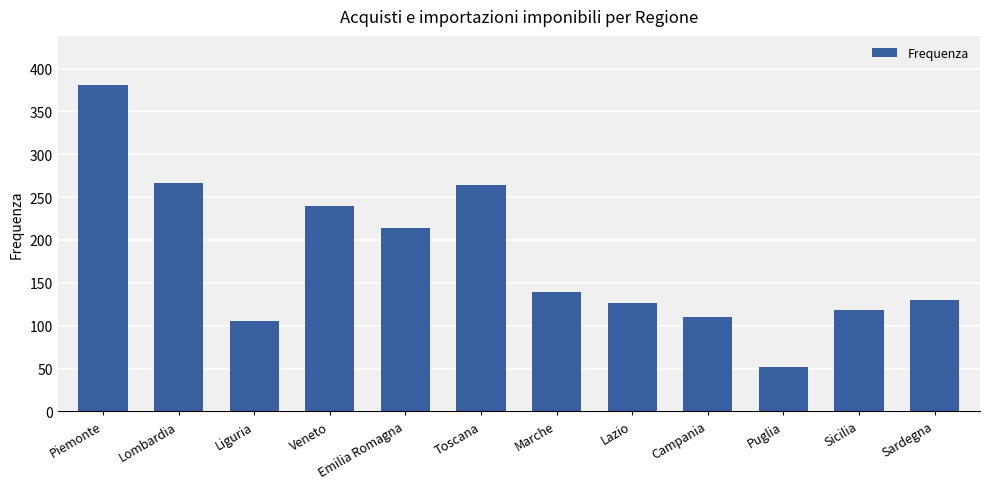

What position from the left is Sicilia?

11